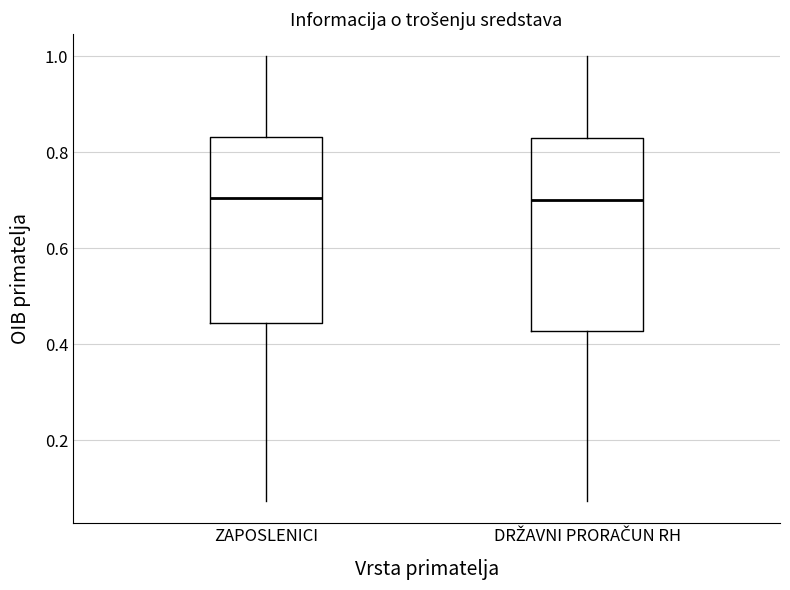

Reading left to right, read every box against the y-axis: the position of its median line, the range the box covers, and the ends of its whiskers. The values are not printed on the chart, so give them approximately, as read against the axis.

ZAPOSLENICI: median 0.70, box 0.44 to 0.84, whiskers 0.08 to 1.00
DRŽAVNI PRORAČUN RH: median 0.70, box 0.42 to 0.84, whiskers 0.08 to 1.00